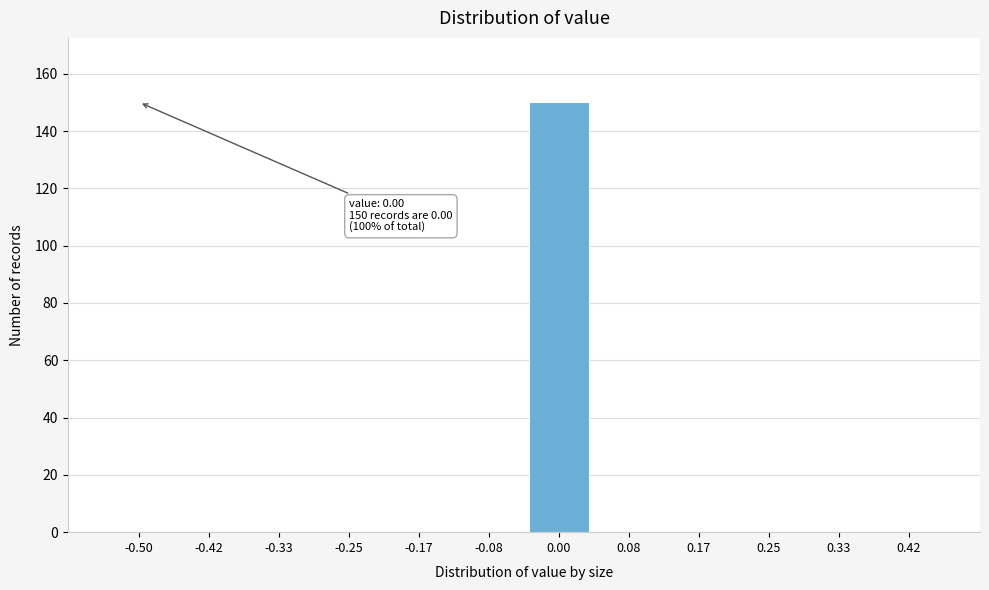

Reading left to right, what are all the values shown in this chart?

-0.50=0	-0.42=0	-0.33=0	-0.25=0	-0.17=0	-0.08=0	0.00=150	0.08=0	0.17=0	0.25=0	0.33=0	0.42=0